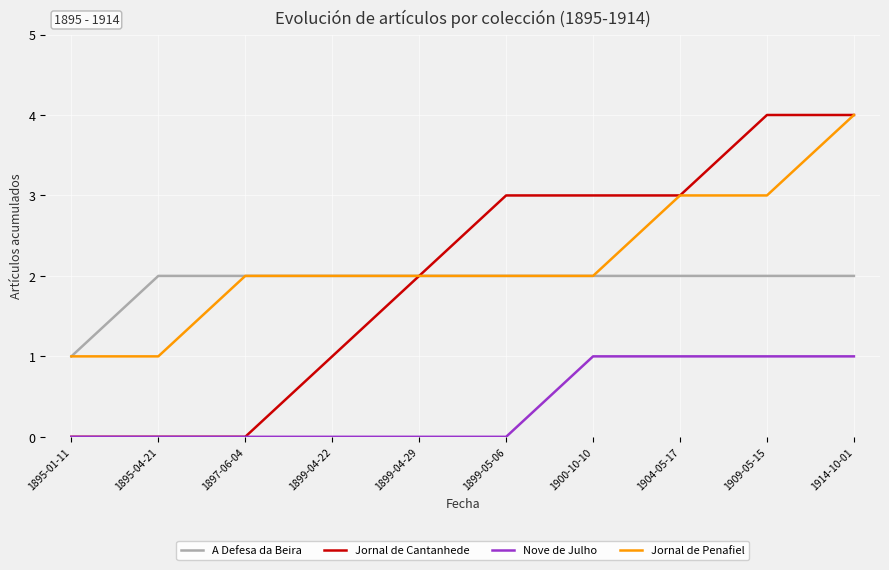

What position from the right is 1914-10-01?

1